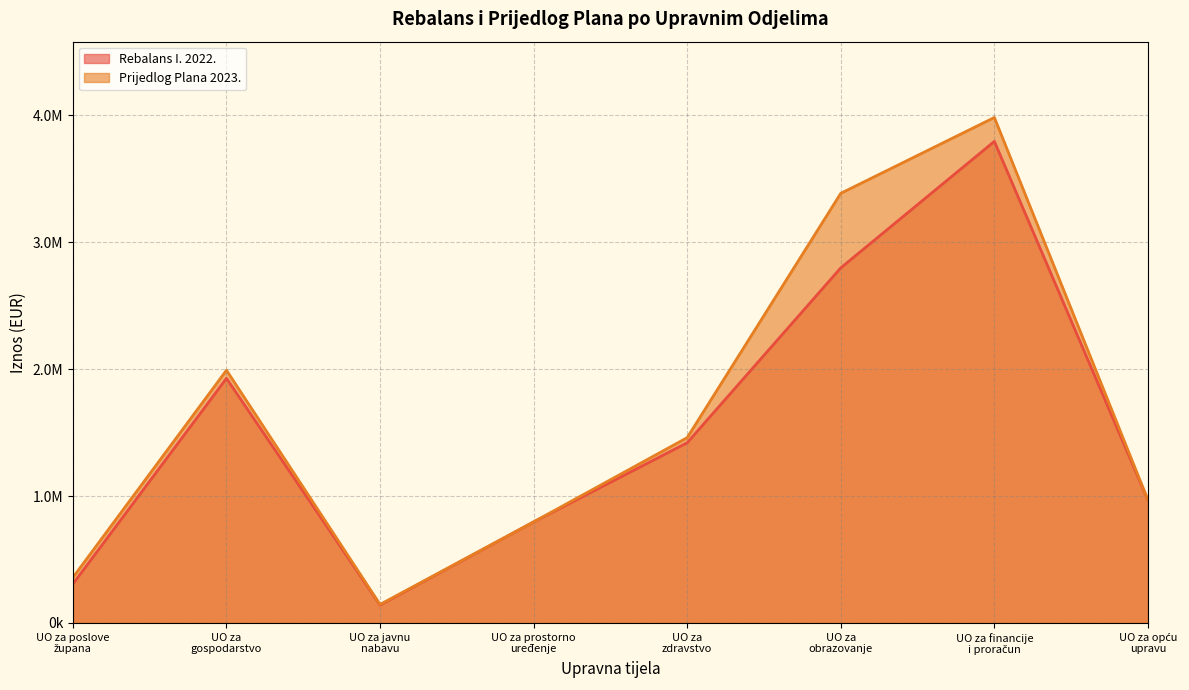

Where is Rebalans I. 2022. nearest to the value 1967350?

UO za
gospodarstvo